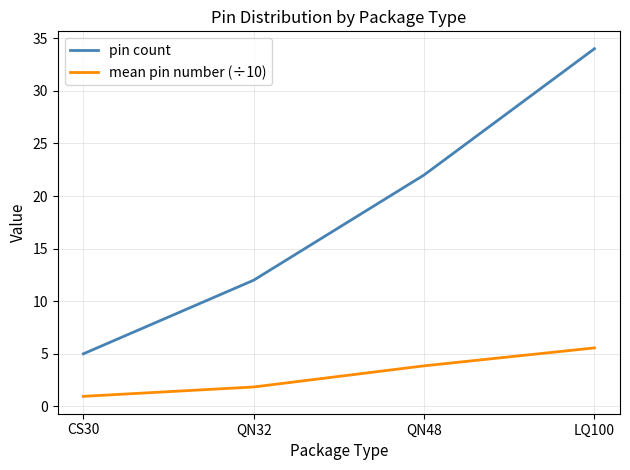

Read the mean pin number (÷10) value at QN48.

3.9